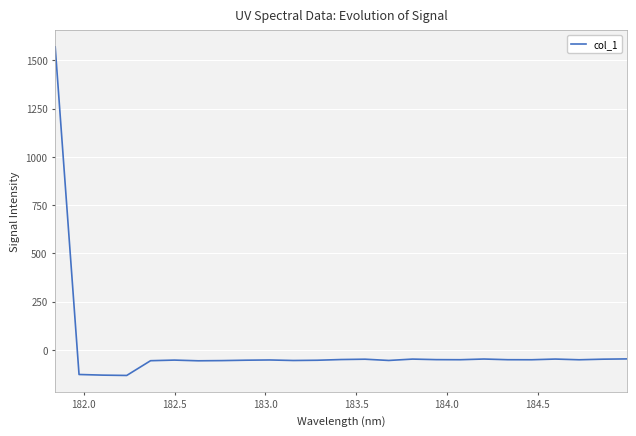

What is the sum of all values?

126.9